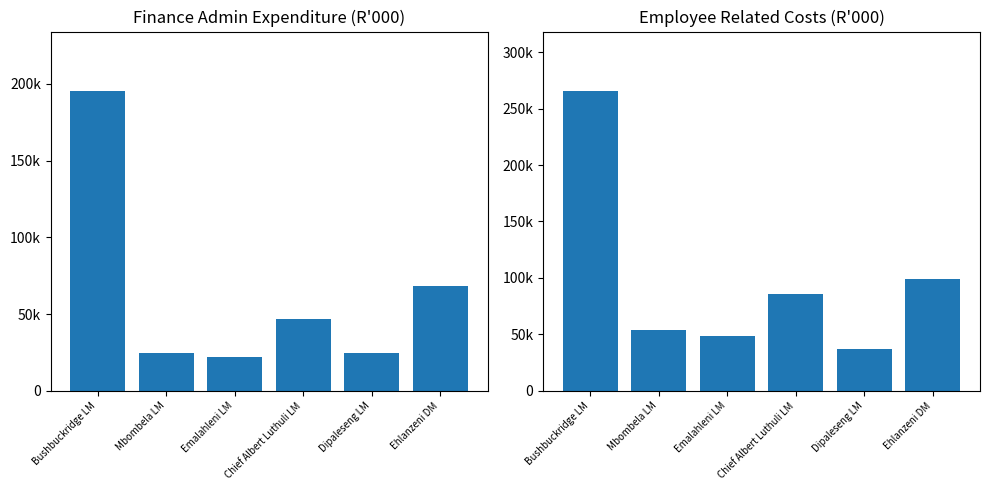

What is the difference between the Finance, administration, executive values at Ehlanzeni DM and Mbombela LM?

43996